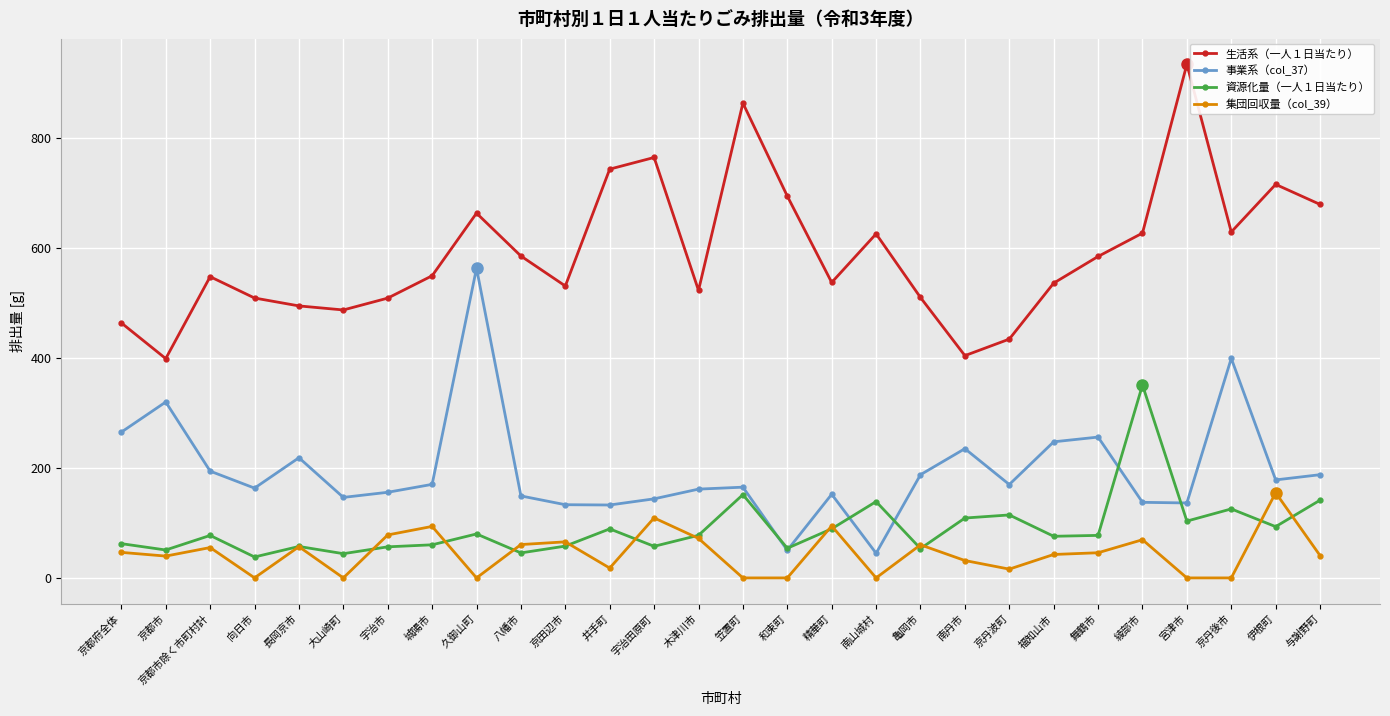

What is the label of the 9th point from the right?

南丹市